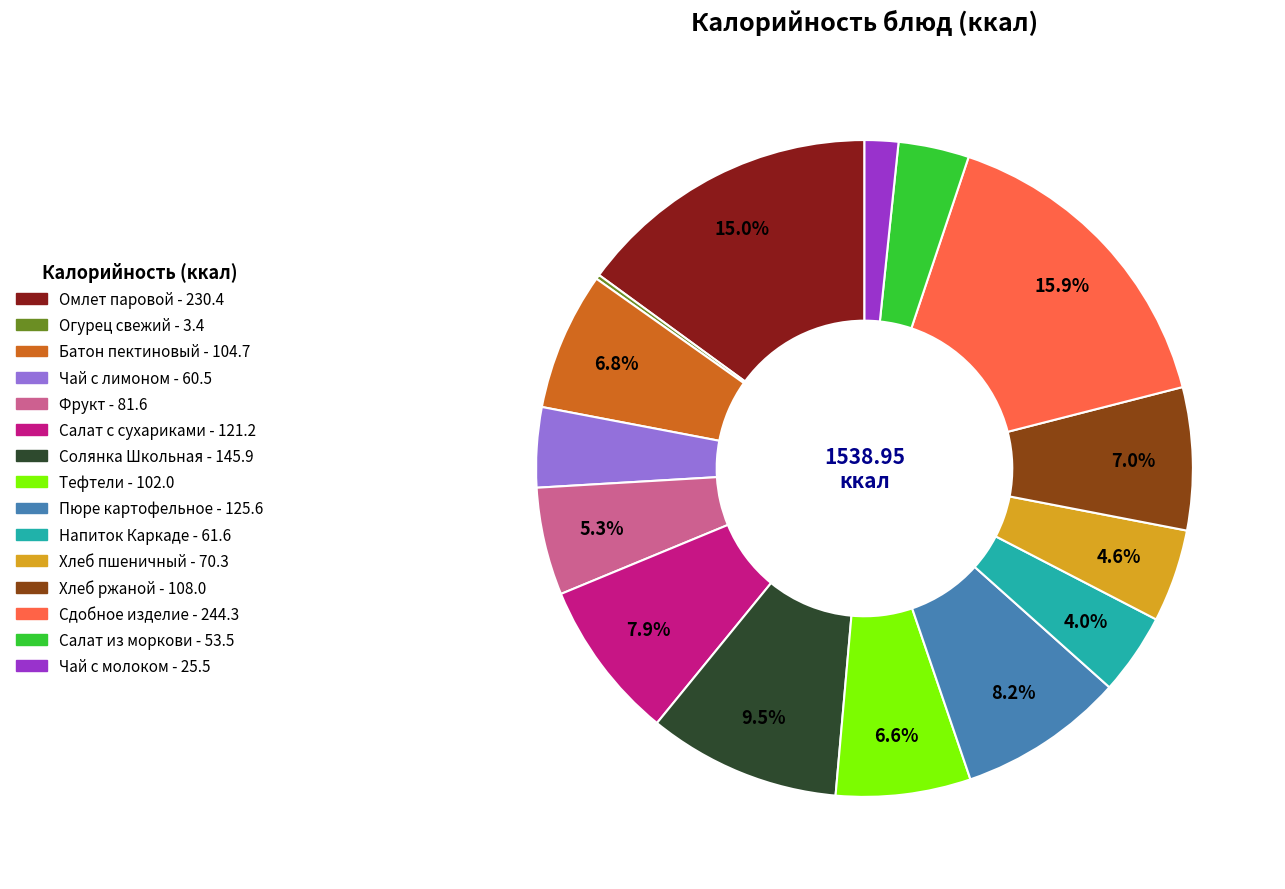

Is there any slice that represents more than half of the pie?

No